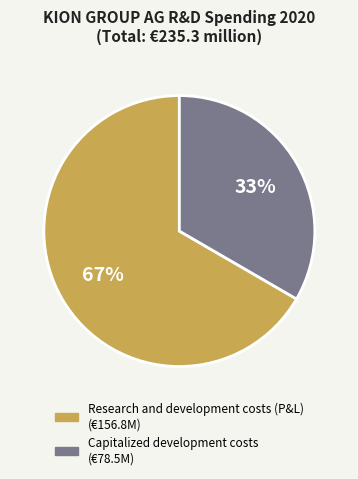

To the nearest percent, what is the combined percentage of Capitalized development costs and Research and development costs (P&L)?

100%